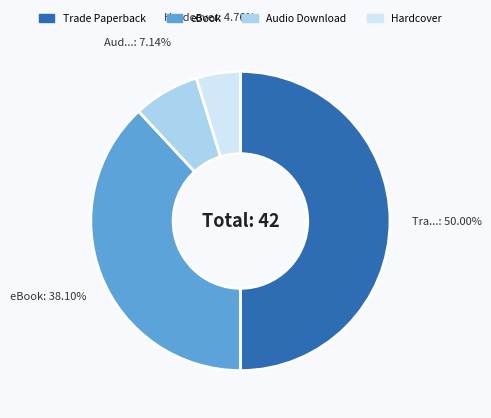

To the nearest percent, what percentage of the pie is Trade Paperback?

50%